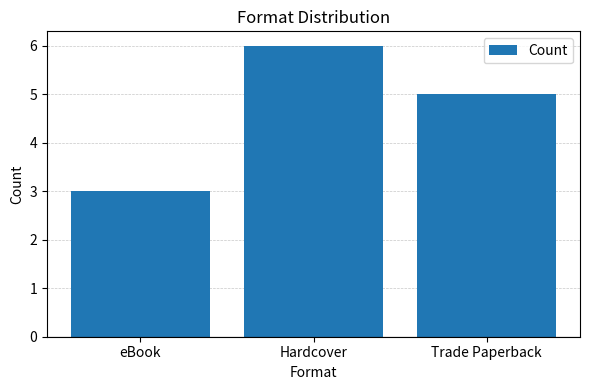

Count the values in the range 3 to 6.

3